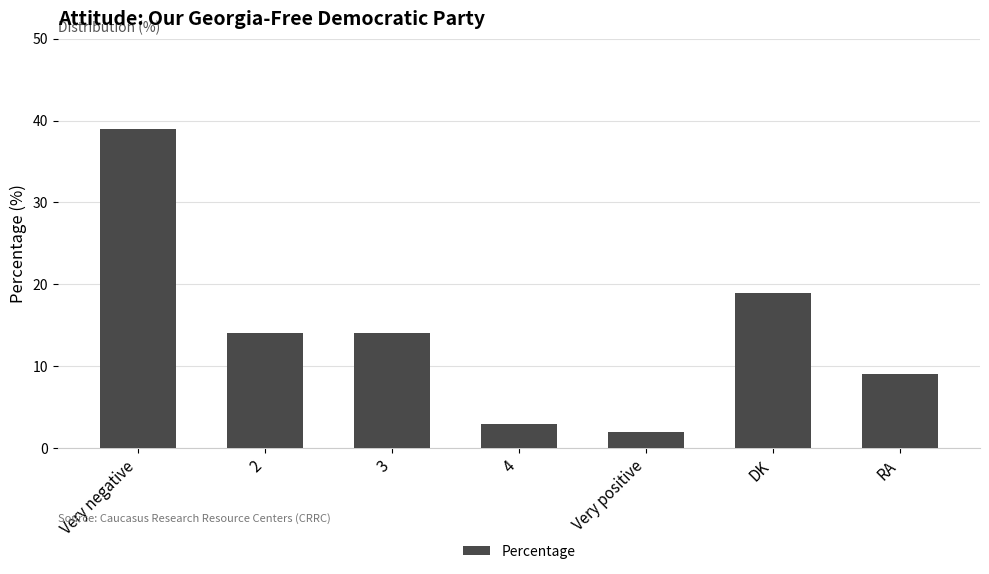

Reading left to right, list all the values displayed in this chart.

Very negative=39	2=14	3=14	4=3	Very positive=2	DK=19	RA=9